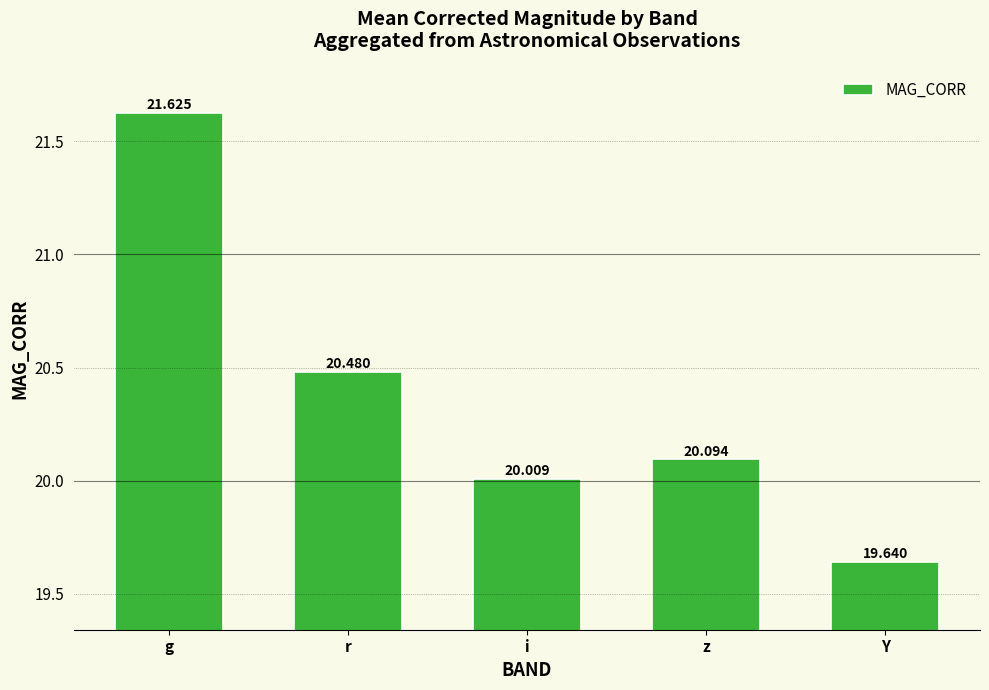

Reading right to left, what are all the values shown in this chart?

Y=19.6	z=20.1	i=20.0	r=20.5	g=21.6